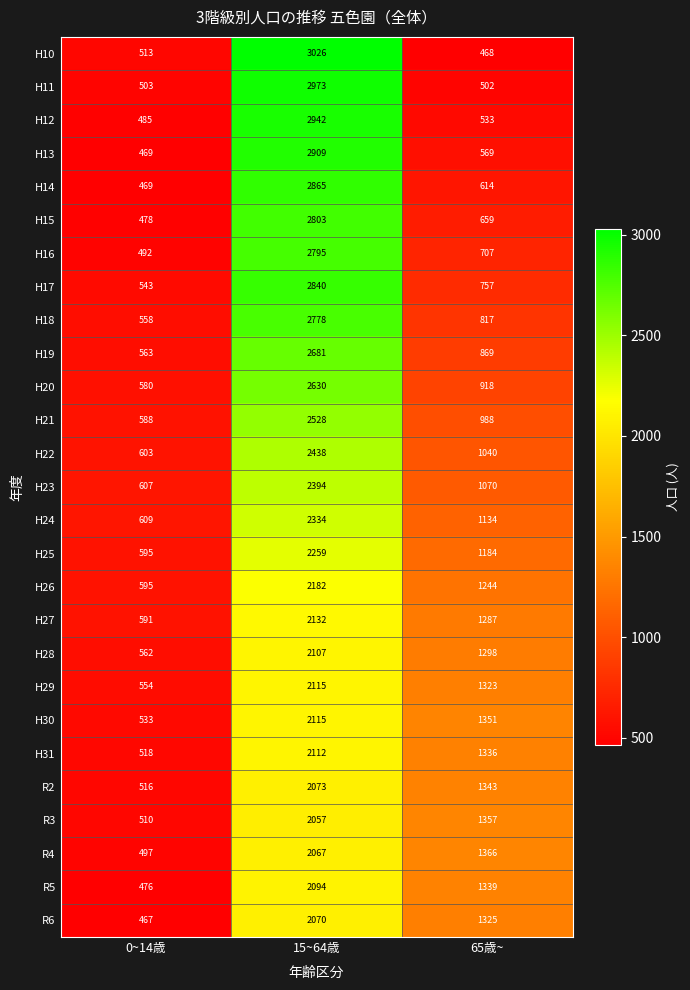

Count the number of categories in the chart.

3